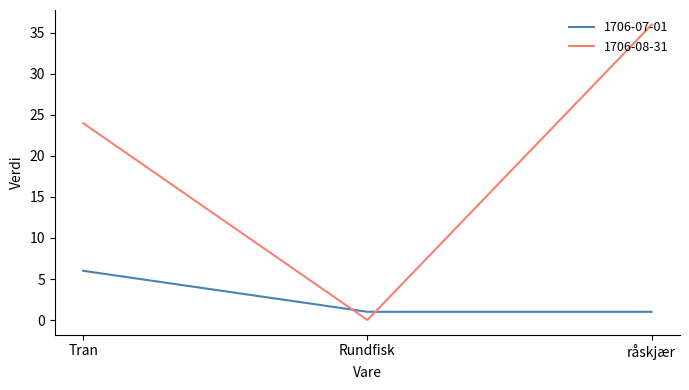

At how many categories does at least one series exceed 13?

2